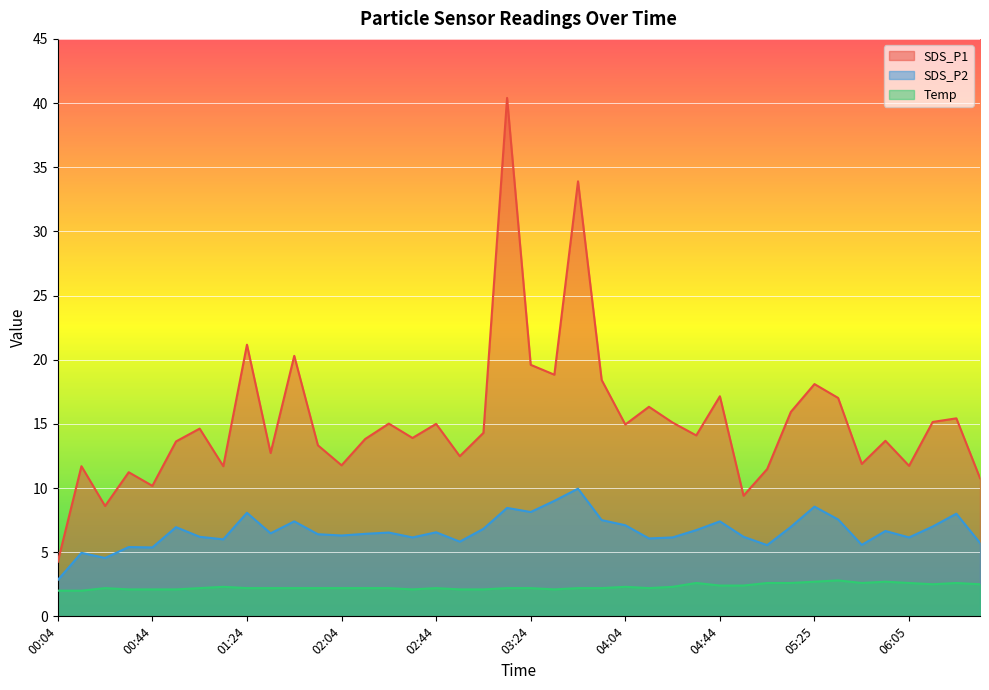

The SDS_P1 series shows 22.6 at 01:04. True or false?

False